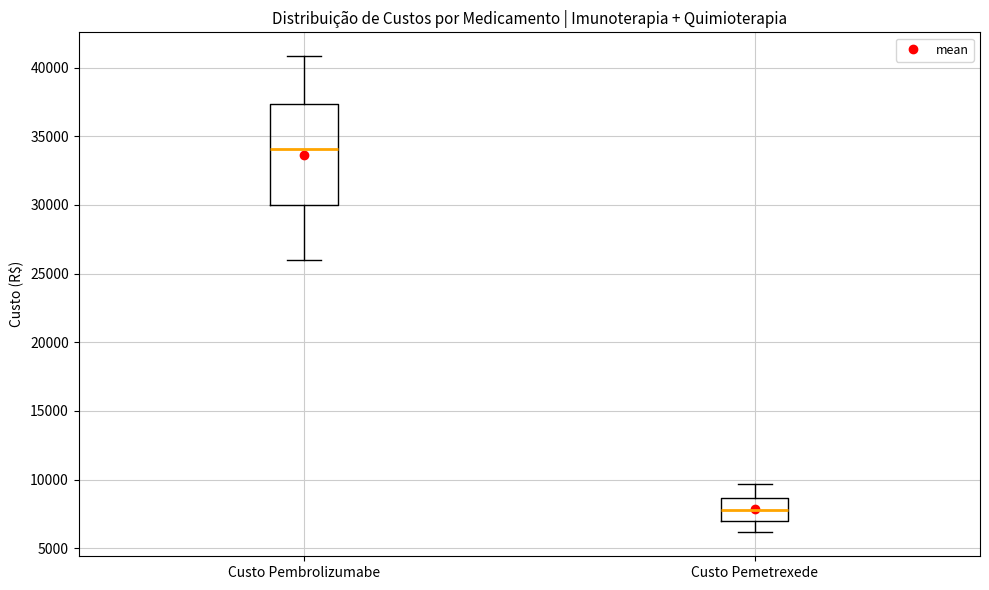

Comparing the boxes themselves (not the whiskers), which one is the tallest?

Custo Pembrolizumabe